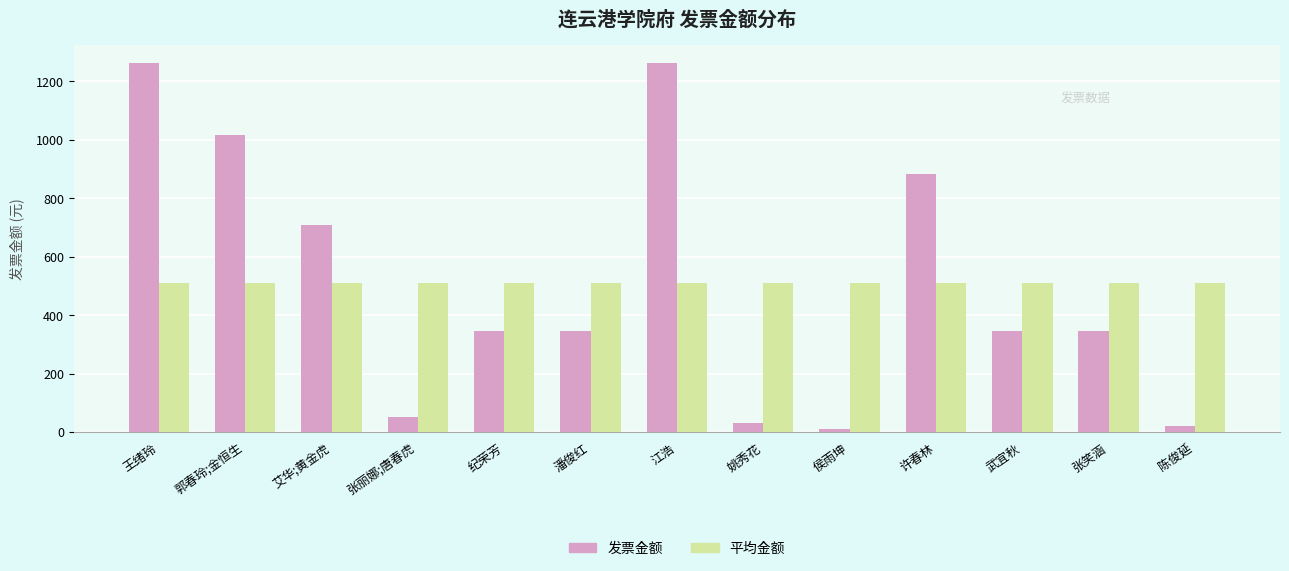

Between 张丽娜;唐春虎 and 许春林, which series saw the biggest shift?

发票金额